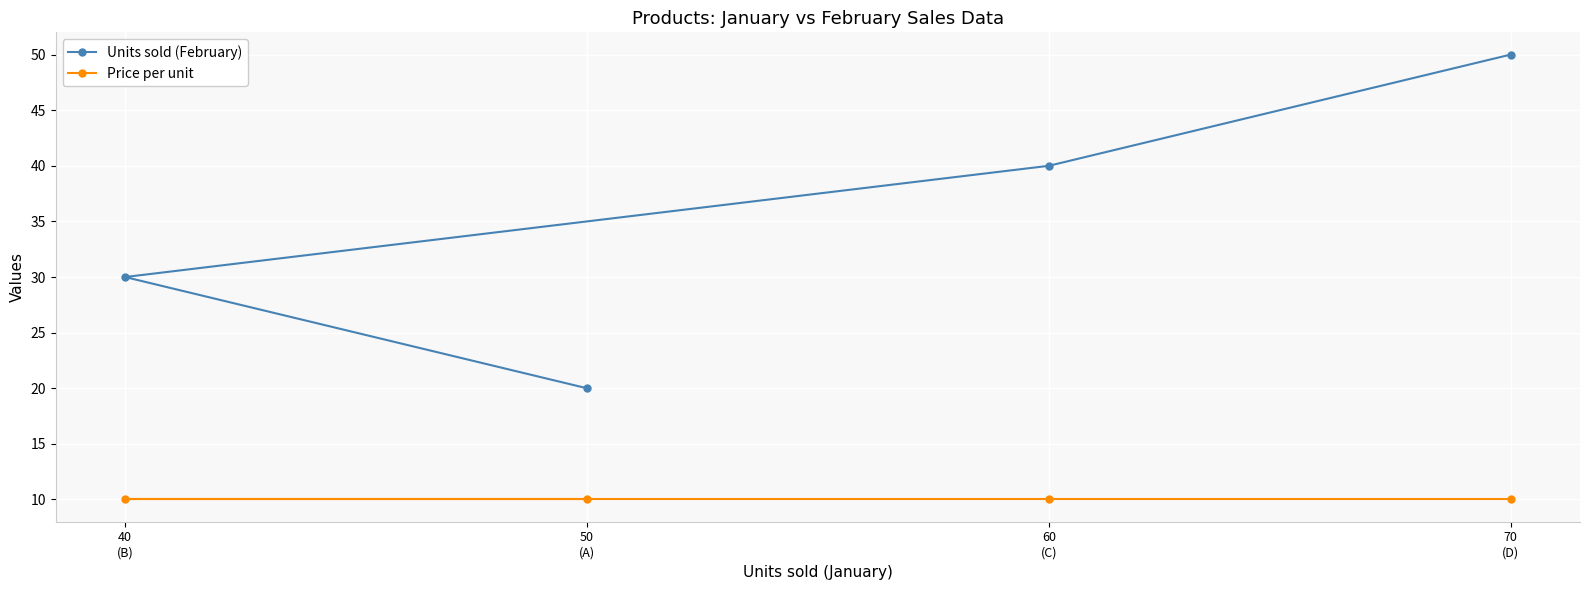

What are all the series names shown in the legend?

Units sold (February), Price per unit